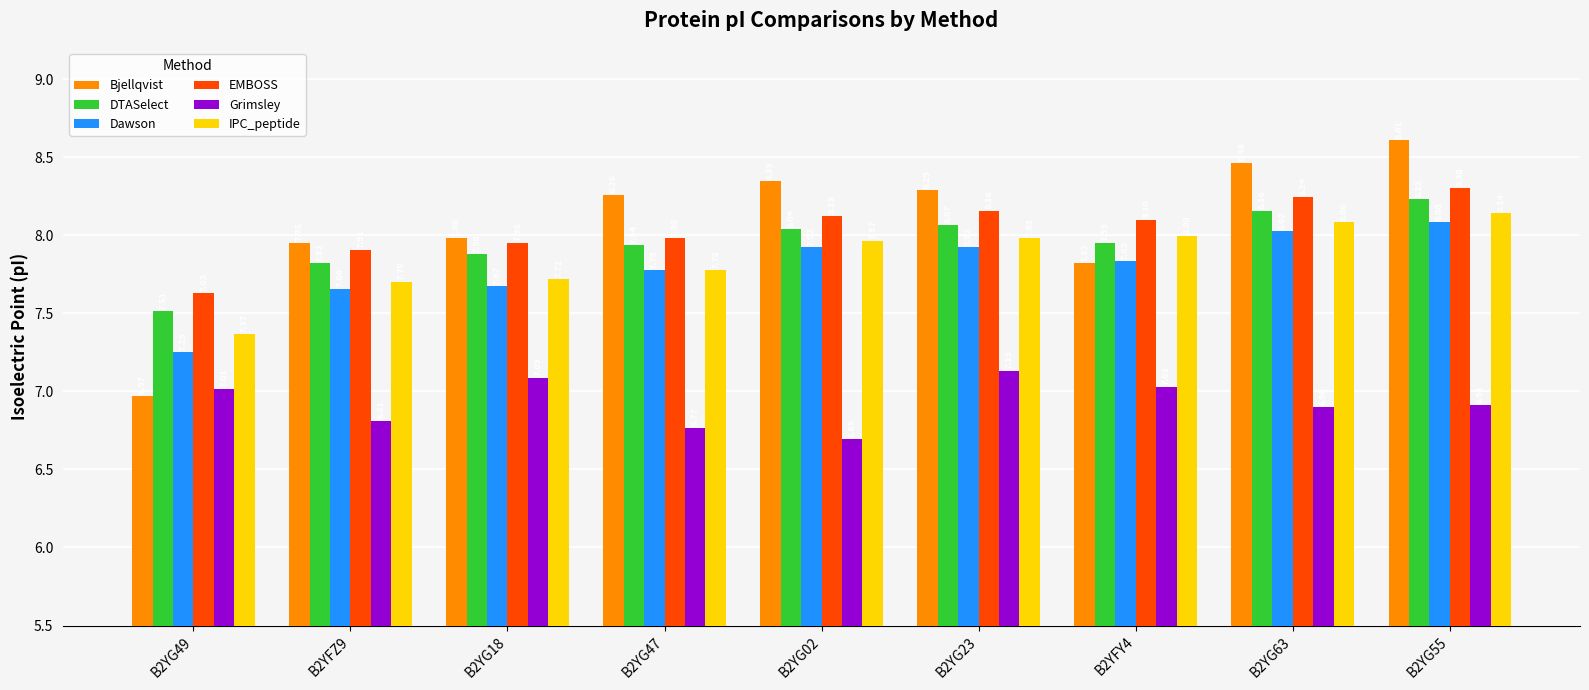

List the labels in order of Bjellqvist value, smallest first.

B2YG49, B2YFY4, B2YFZ9, B2YG18, B2YG47, B2YG23, B2YG02, B2YG63, B2YG55